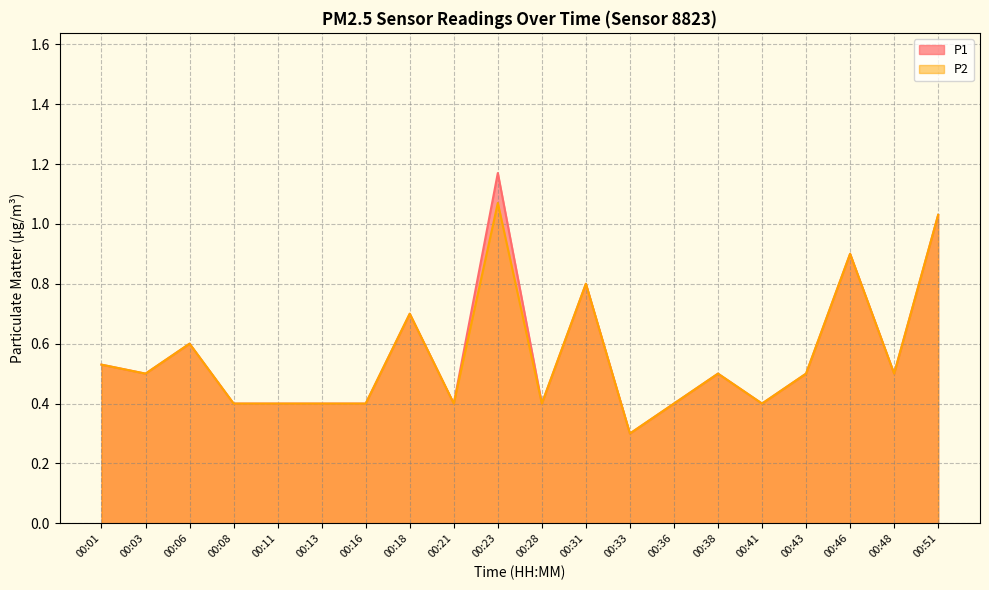

Where is the first local maximum for P1?

00:06